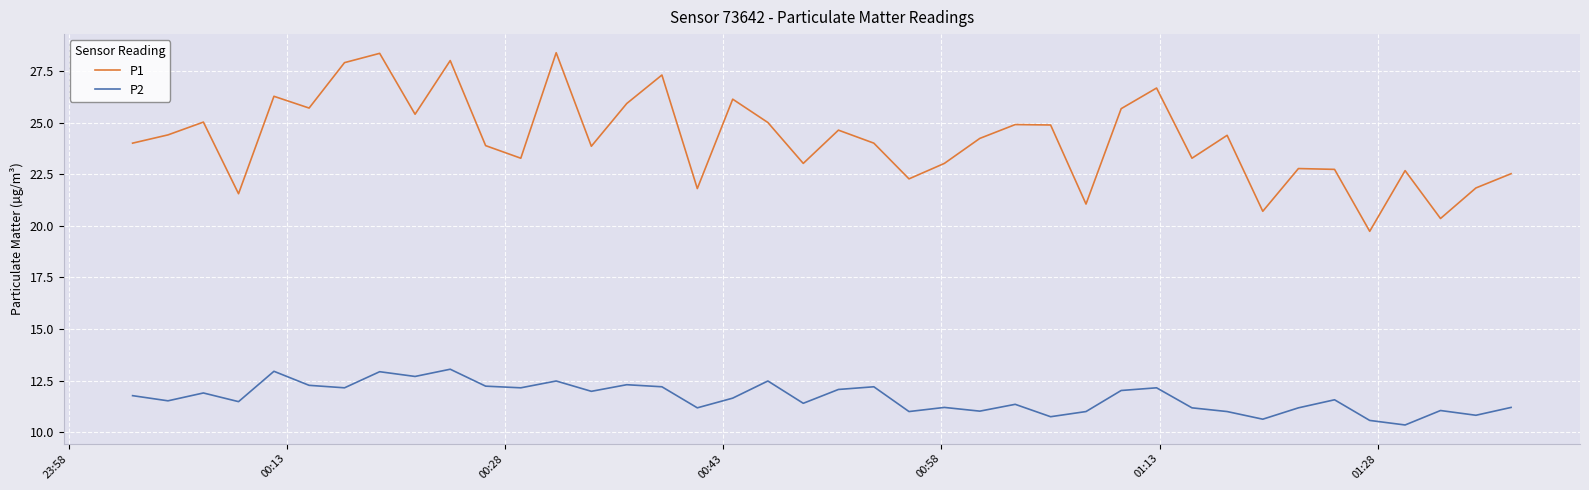

What is the lowest value of the P1 series?

19.7